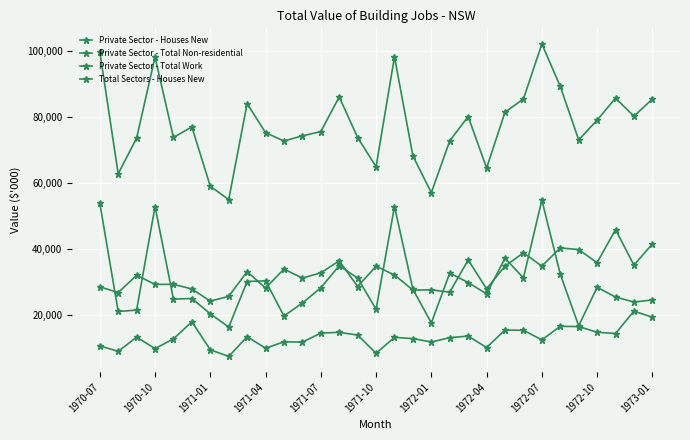

How many values in the Private Sector - Houses New series are below 32077?

15